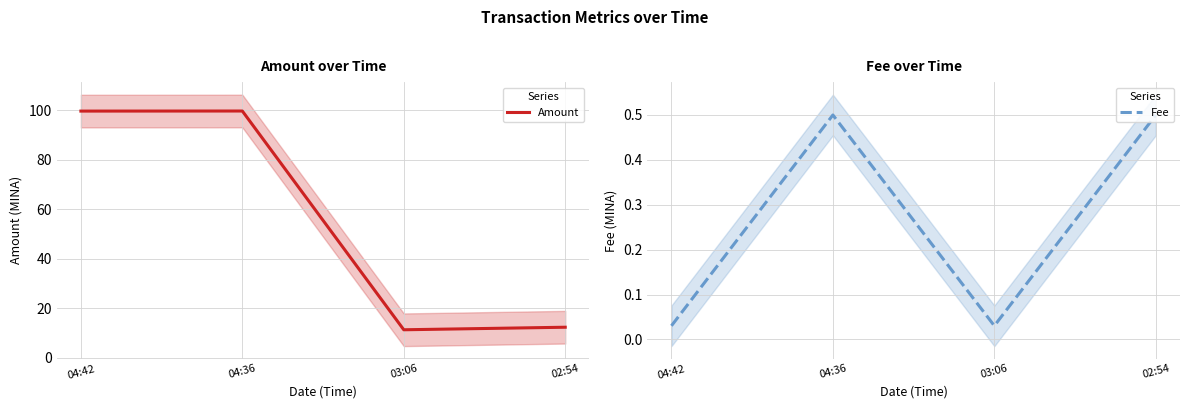

The Fee series shows 0.5 at 02:54. True or false?

True